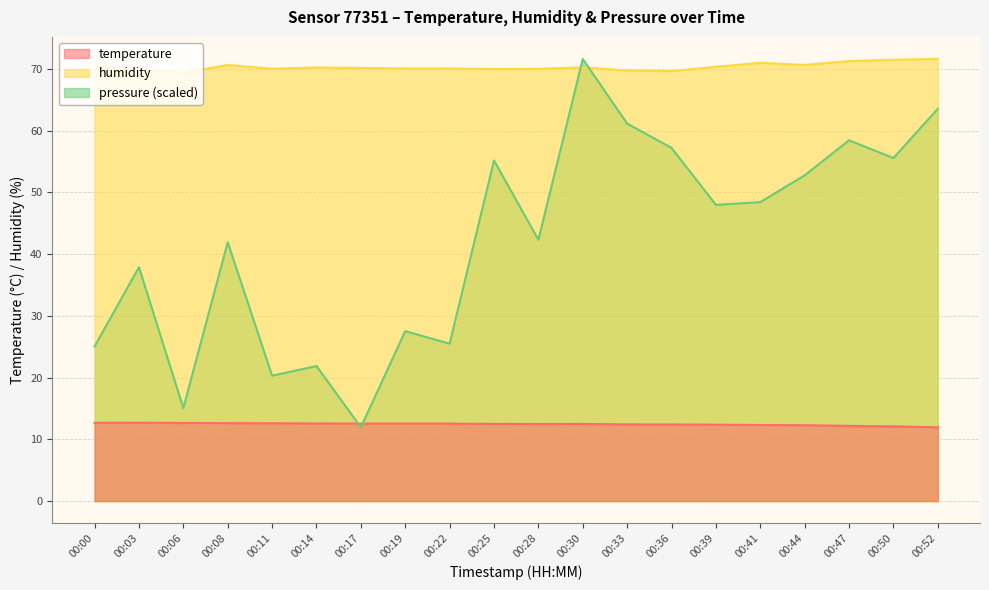

How many lines are shown in the chart?

3